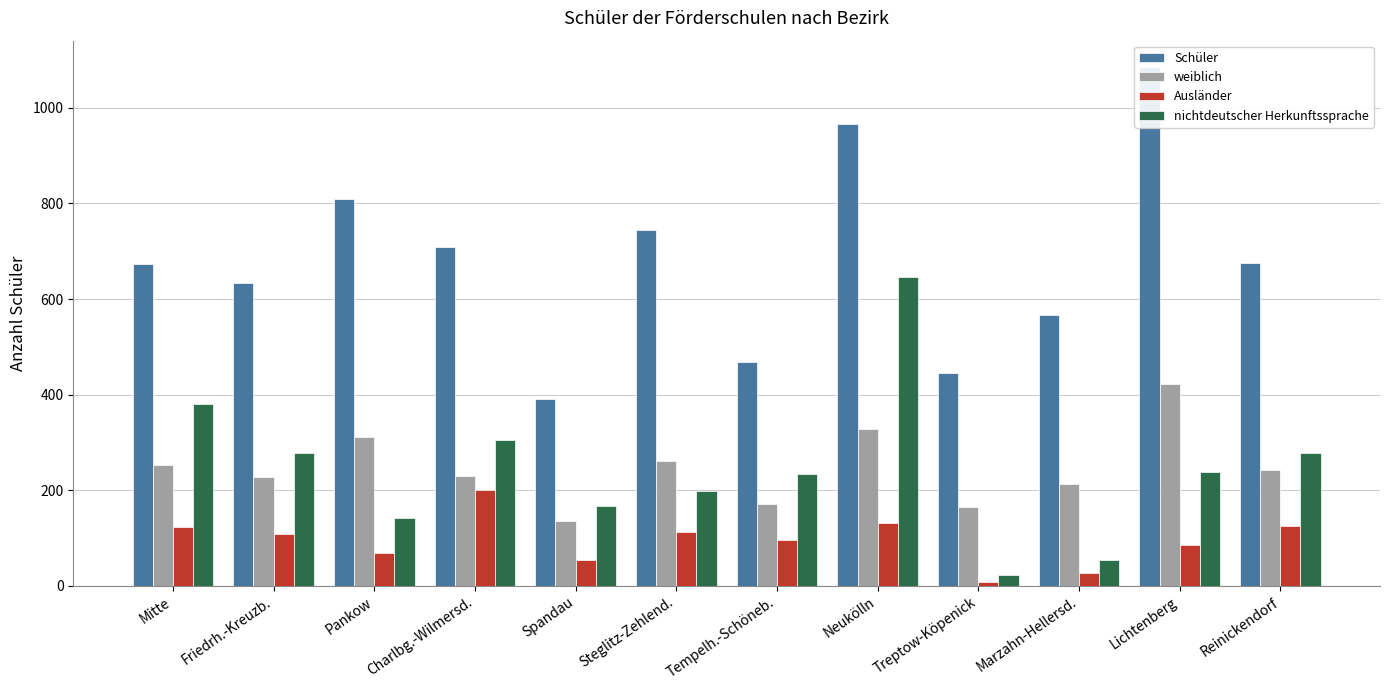

What is the label of the 10th bar from the left?

Marzahn-Hellersd.